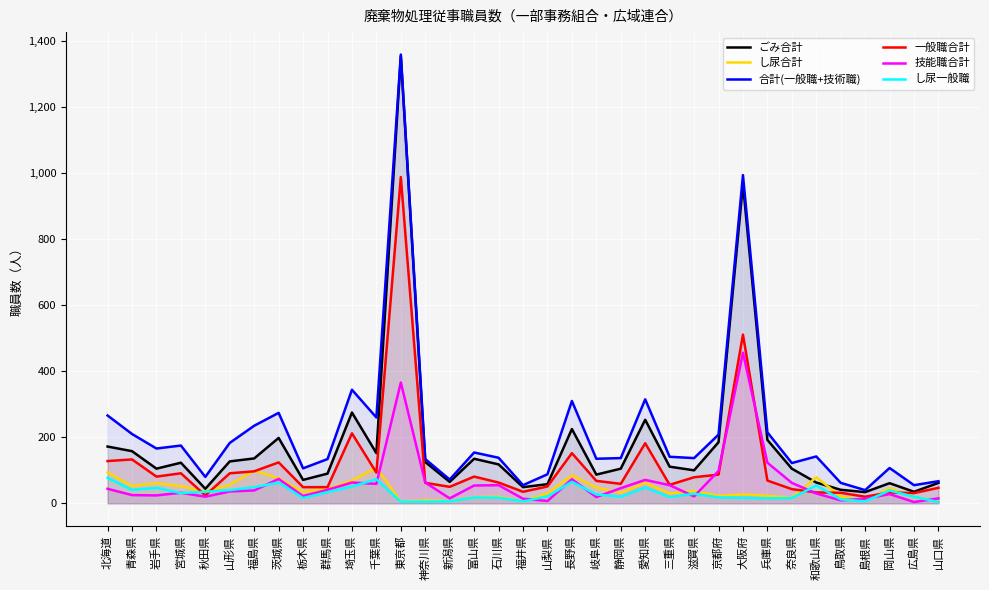

What is the difference between the 技能職合計 values at 福井県 and 千葉県?

45